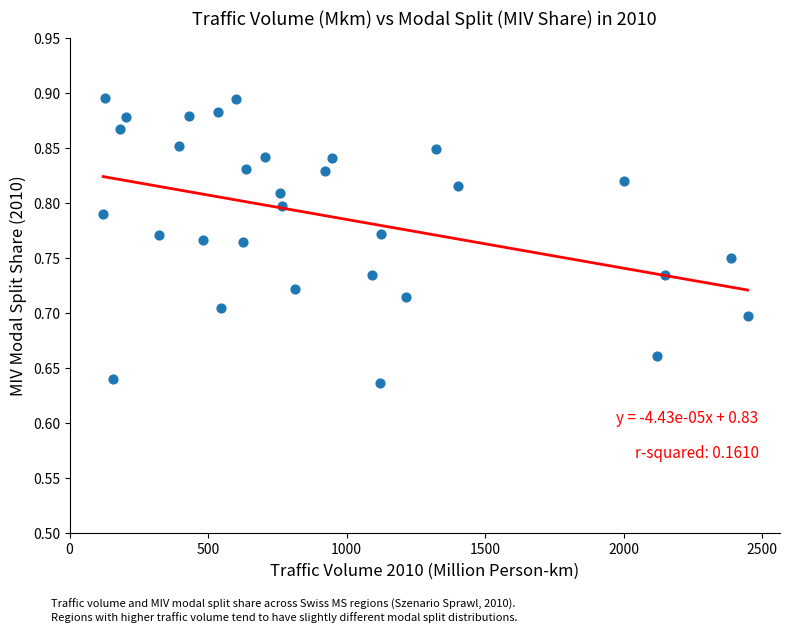

What is the range of Y values (max minus min)?

0.3